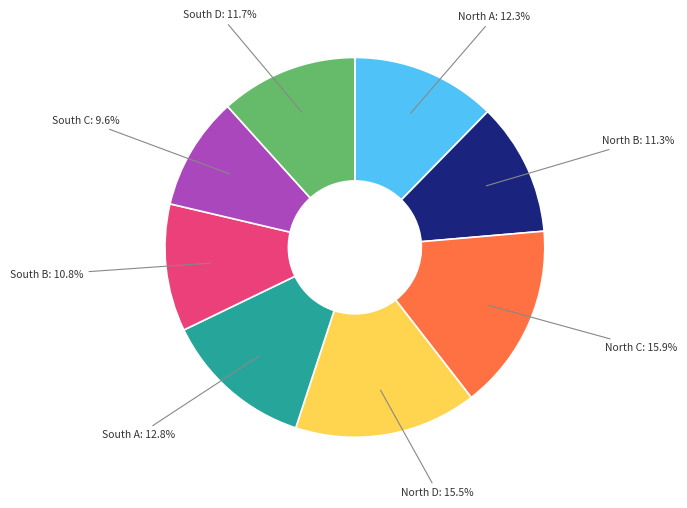

Does any single category account for the majority?

No